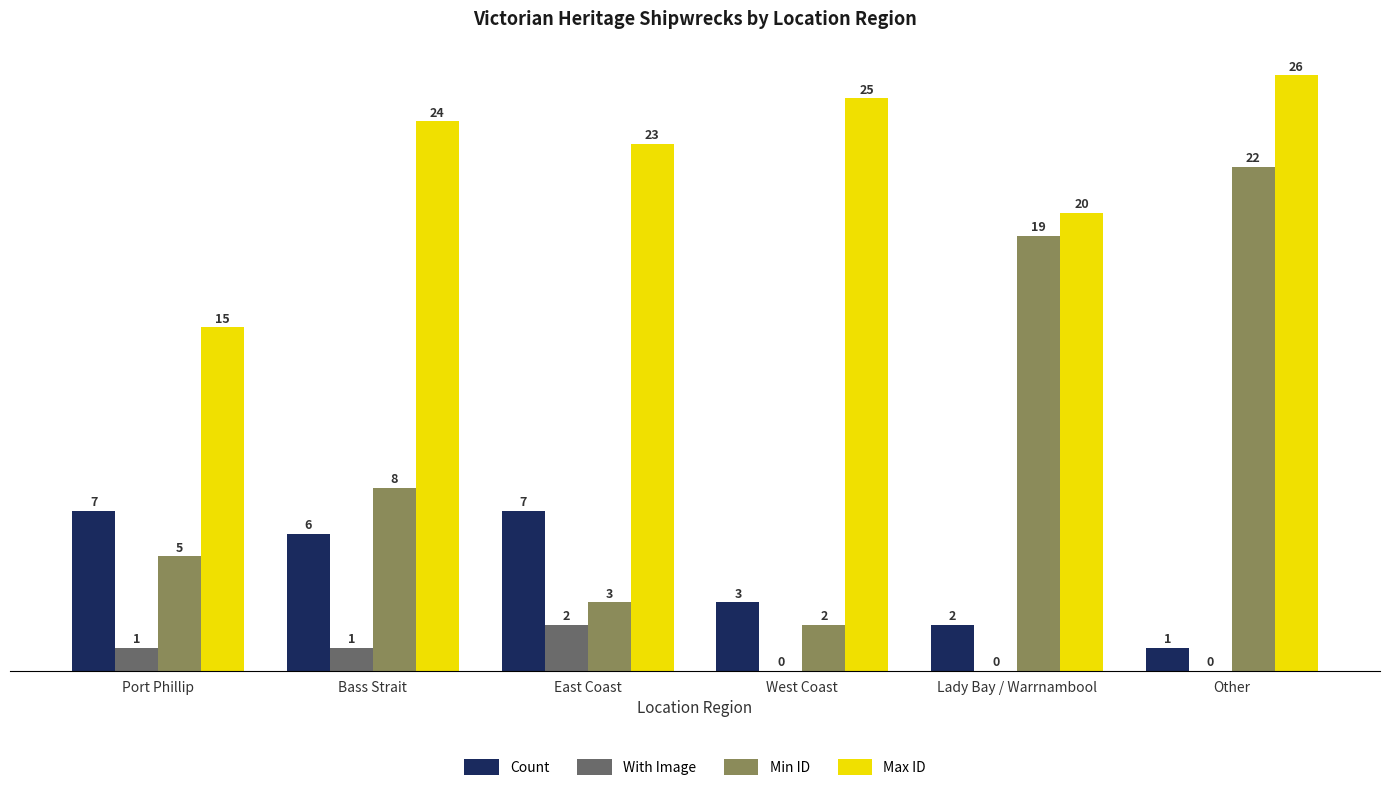

True or false: Count has a value of 10 at Bass Strait.

False